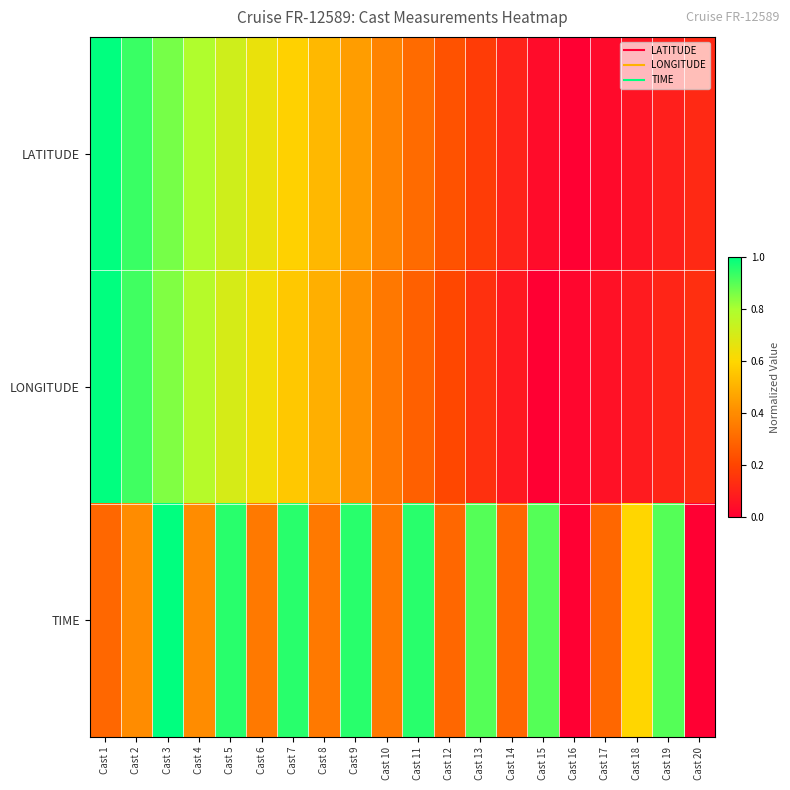

Between Cast 12 and Cast 14, which series saw the biggest shift?

LATITUDE